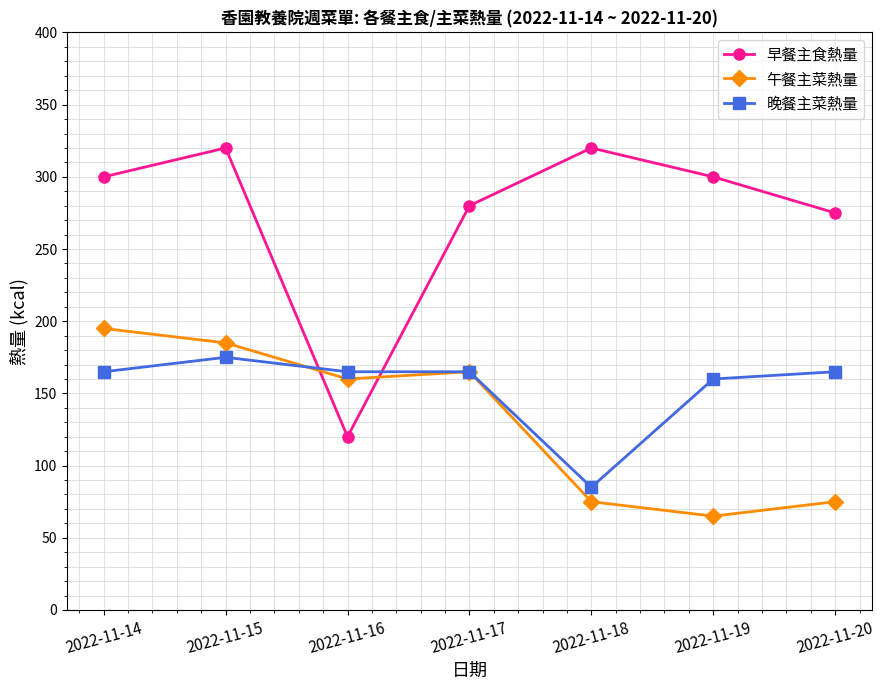

What is the sum of the 晚餐主菜熱量 values at 2022-11-18 and 2022-11-19?

245